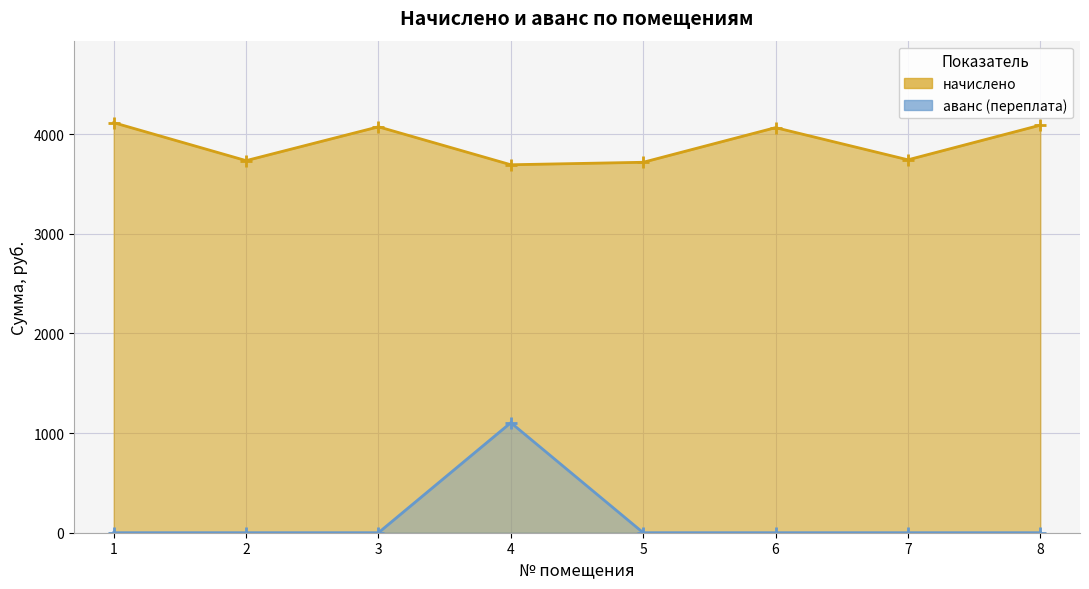

Reading left to right, list all the values displayed in this chart.

начислено_line: 1=4115.2	2=3734.3	3=4073.8	4=3692.9	5=3717.7	6=4065.5	7=3742.6	8=4090.3
аванс (переплата)_line: 1=0.0	2=0.0	3=0.0	4=1104.3	5=0.0	6=0.0	7=0.0	8=0.0